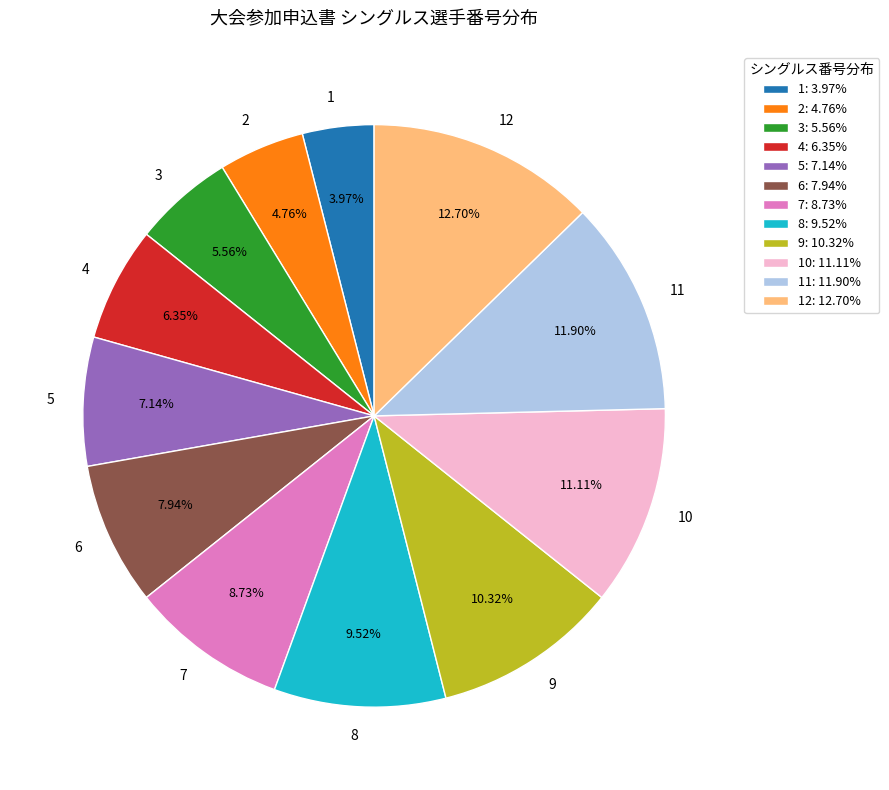

Which category has the biggest portion of the pie?

12: 12.70%